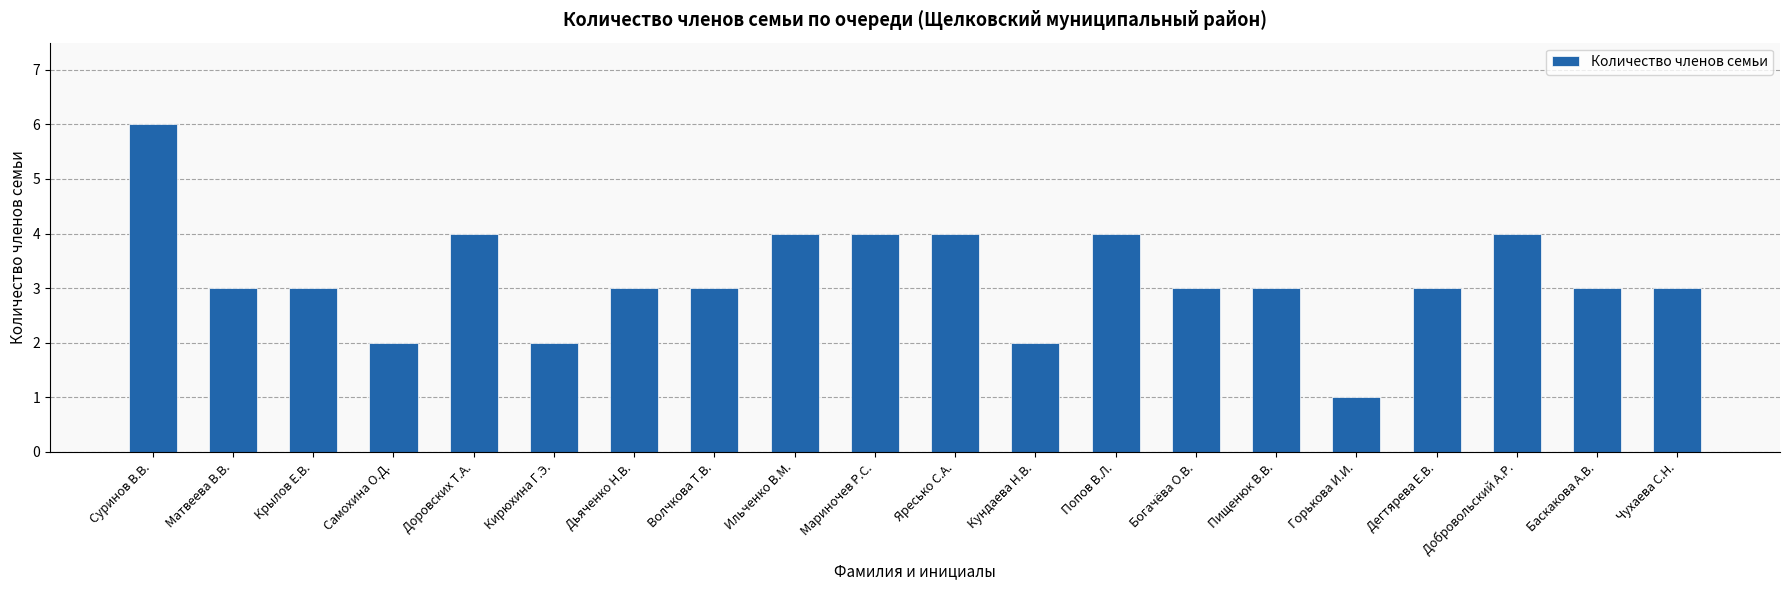

The value at Попов В.Л. is 2. True or false?

False